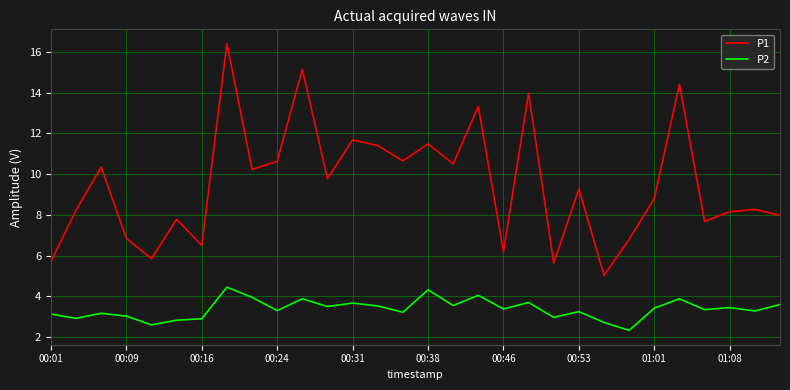

List the series in order of their peak value, highest first.

P1, P2